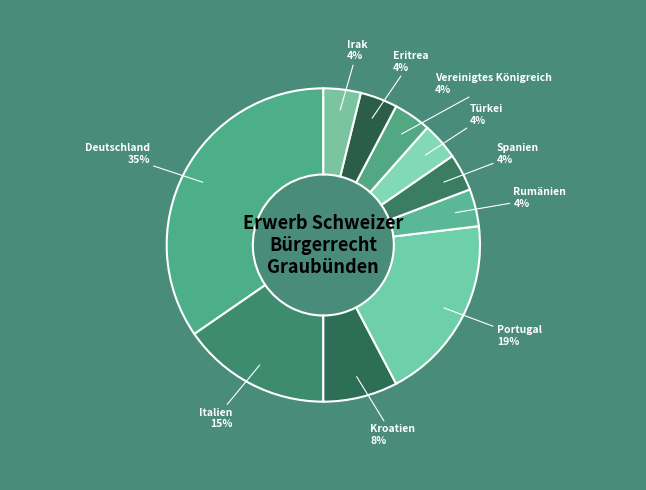

Does Italien account for over 50% of the chart?

No